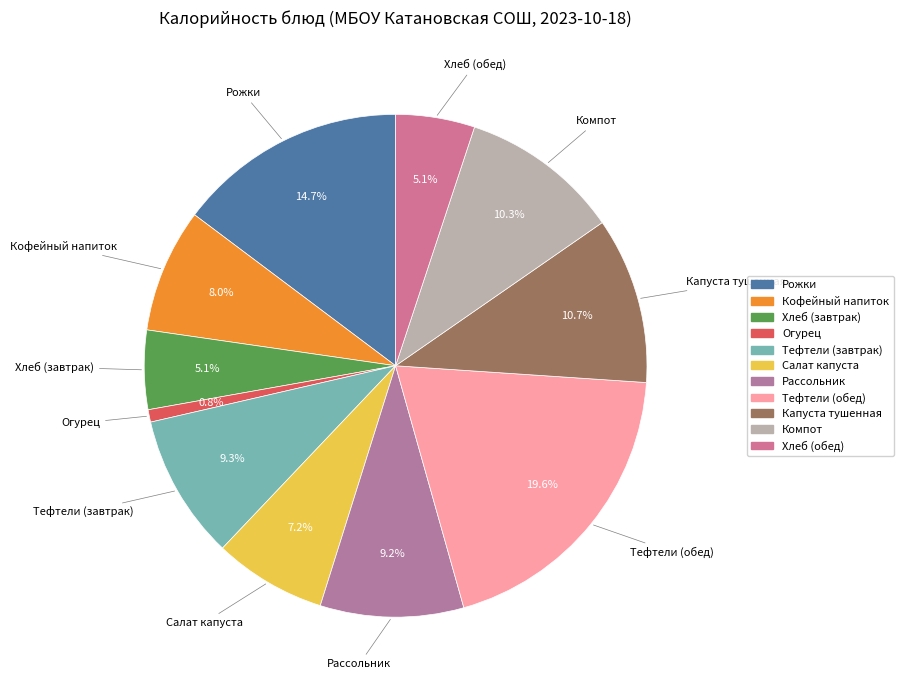

To the nearest percent, what is the average slice percentage?

9%